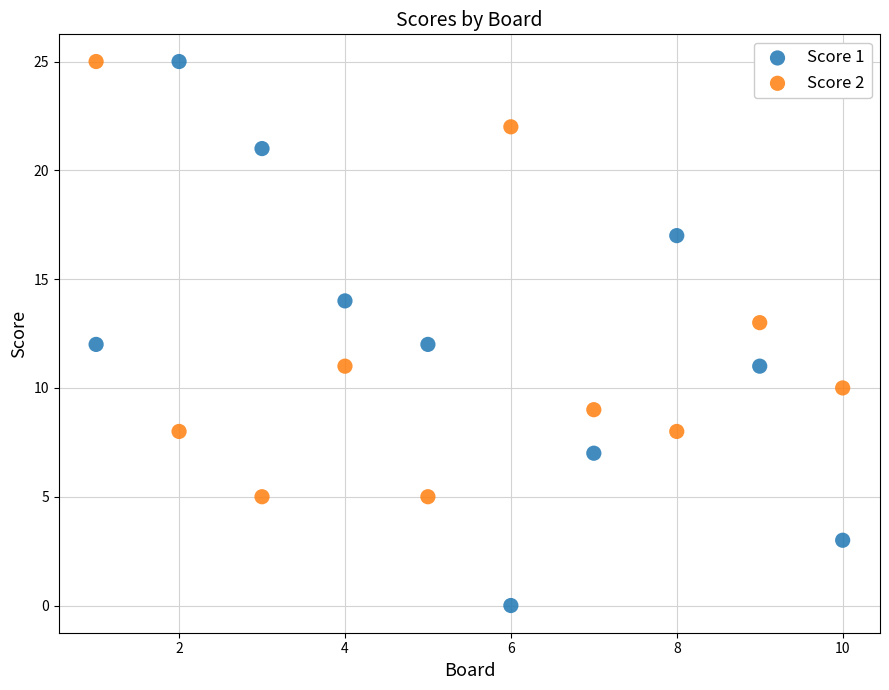

Across all data points, what is the range of X values (max minus min)?

9